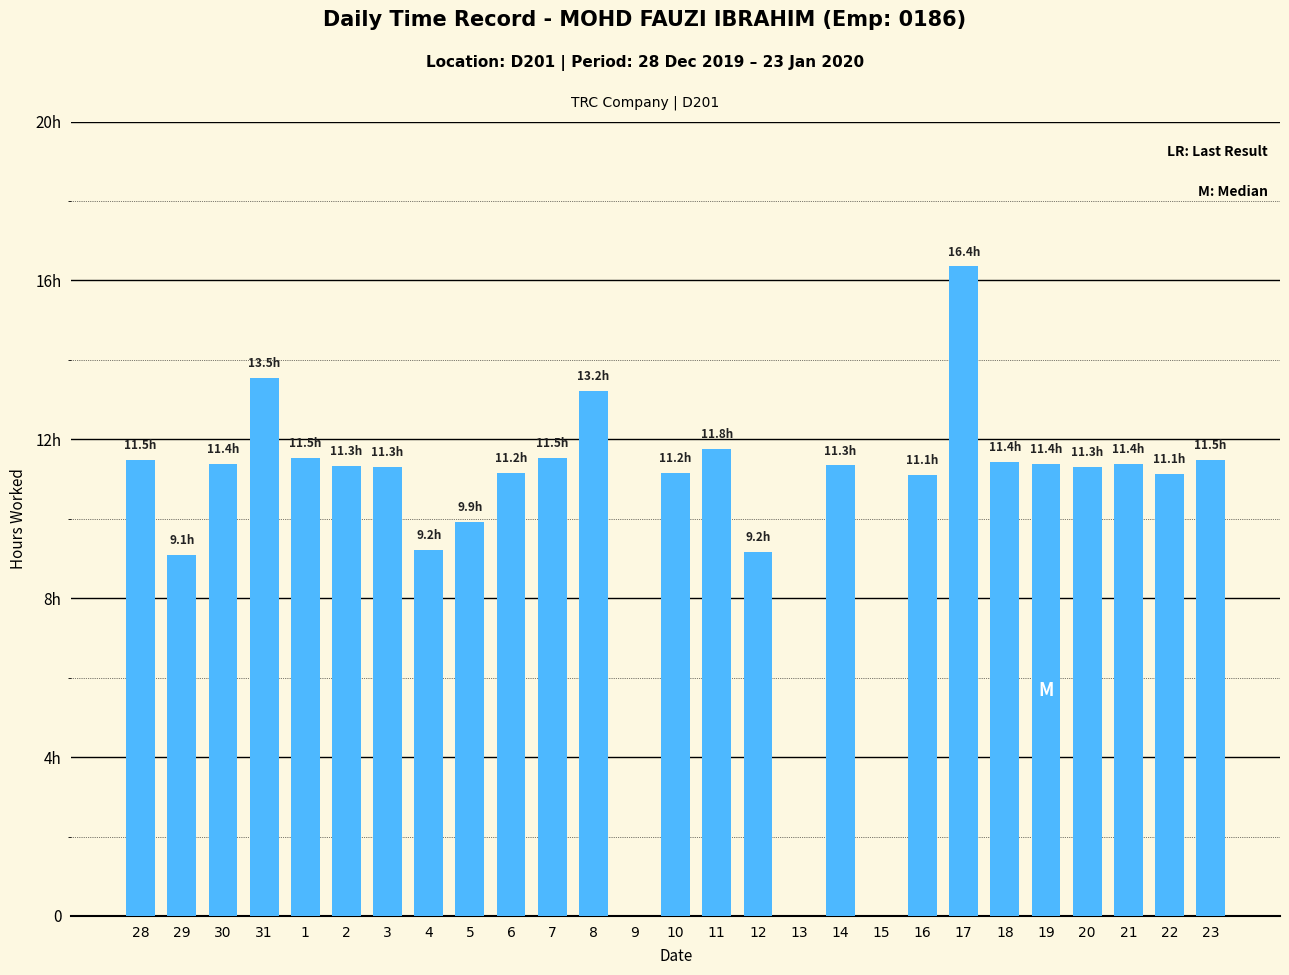

Where is the data nearest to the value 8?

29